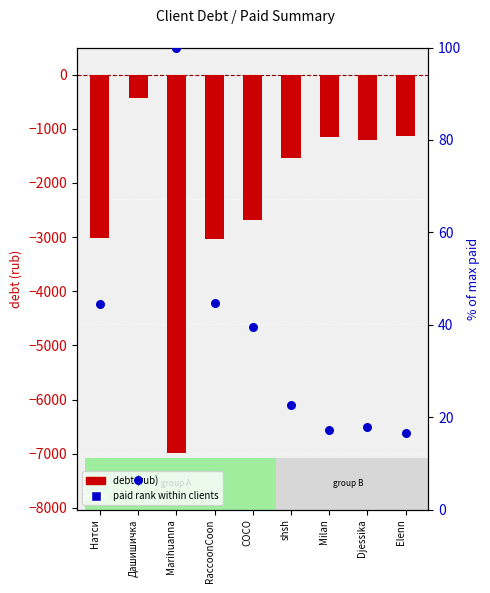

Which series has the largest Y range (max minus min)?

debt (rub)